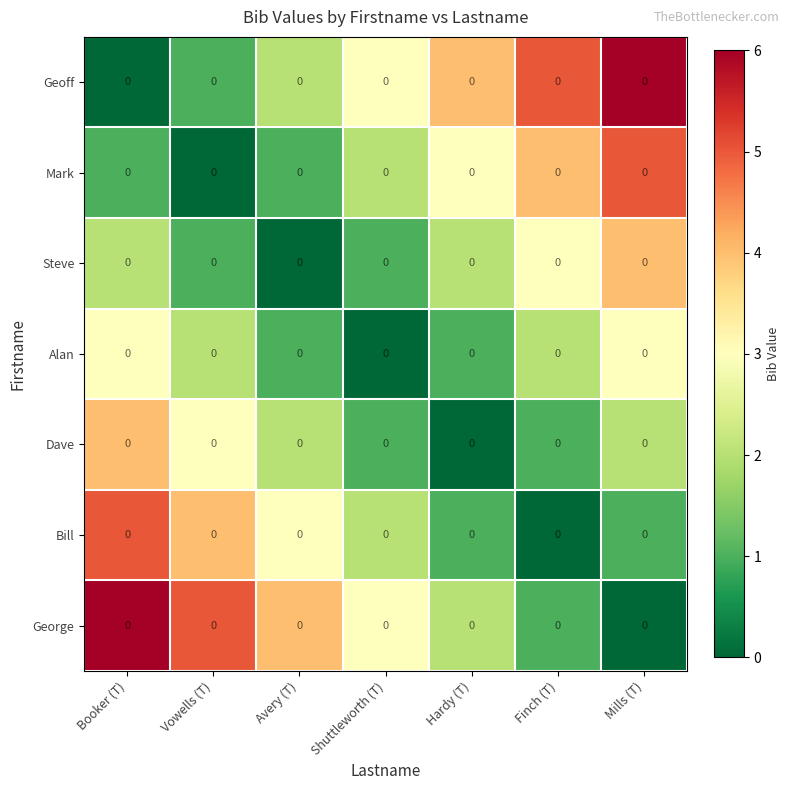

Reading left to right, extract all data points from this chart.

Geoff: Booker (T)=0	Vowells (T)=0	Avery (T)=0	Shuttleworth (T)=0	Hardy (T)=0	Finch (T)=0	Mills (T)=0
Mark: Booker (T)=0	Vowells (T)=0	Avery (T)=0	Shuttleworth (T)=0	Hardy (T)=0	Finch (T)=0	Mills (T)=0
Steve: Booker (T)=0	Vowells (T)=0	Avery (T)=0	Shuttleworth (T)=0	Hardy (T)=0	Finch (T)=0	Mills (T)=0
Alan: Booker (T)=0	Vowells (T)=0	Avery (T)=0	Shuttleworth (T)=0	Hardy (T)=0	Finch (T)=0	Mills (T)=0
Dave: Booker (T)=0	Vowells (T)=0	Avery (T)=0	Shuttleworth (T)=0	Hardy (T)=0	Finch (T)=0	Mills (T)=0
Bill: Booker (T)=0	Vowells (T)=0	Avery (T)=0	Shuttleworth (T)=0	Hardy (T)=0	Finch (T)=0	Mills (T)=0
George: Booker (T)=0	Vowells (T)=0	Avery (T)=0	Shuttleworth (T)=0	Hardy (T)=0	Finch (T)=0	Mills (T)=0